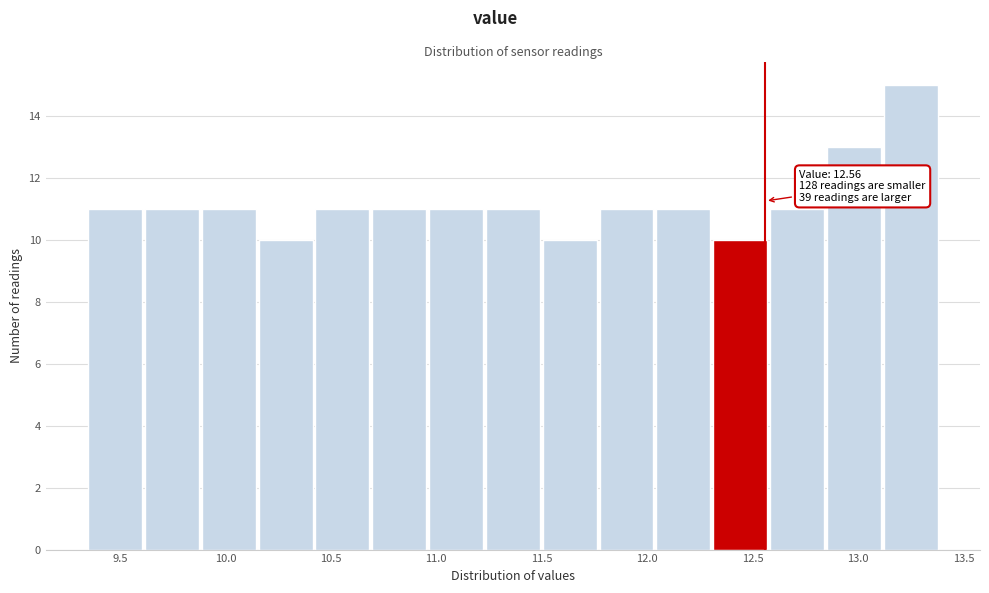

Over which range of the x-axis is the bar tallest?

13.10 to 13.40